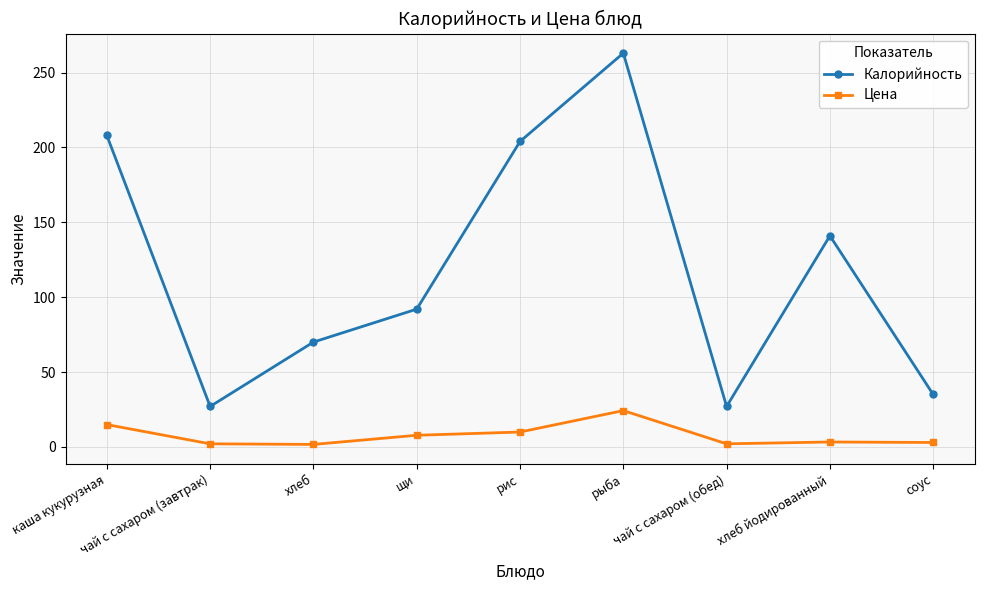

What is the total value across all series at рыба?

287.2